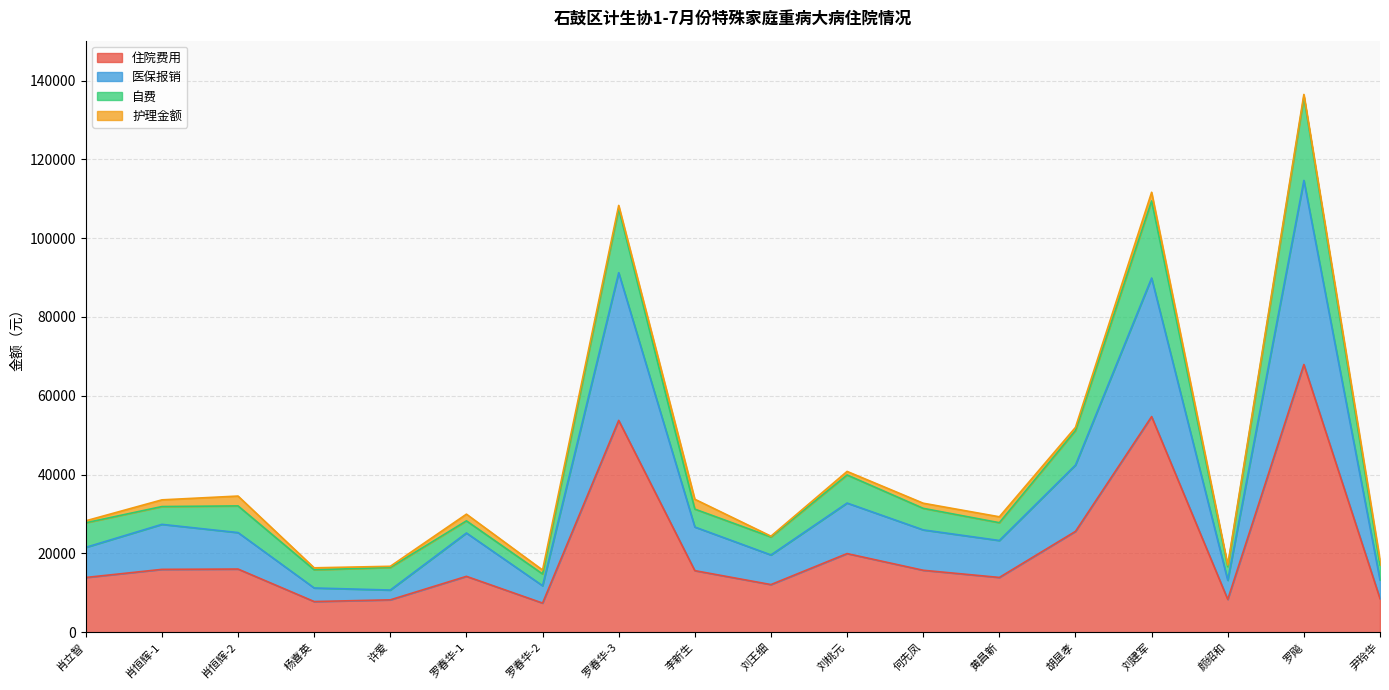

What is the difference between the highest and lowest values at 尹玲华?

4739.2